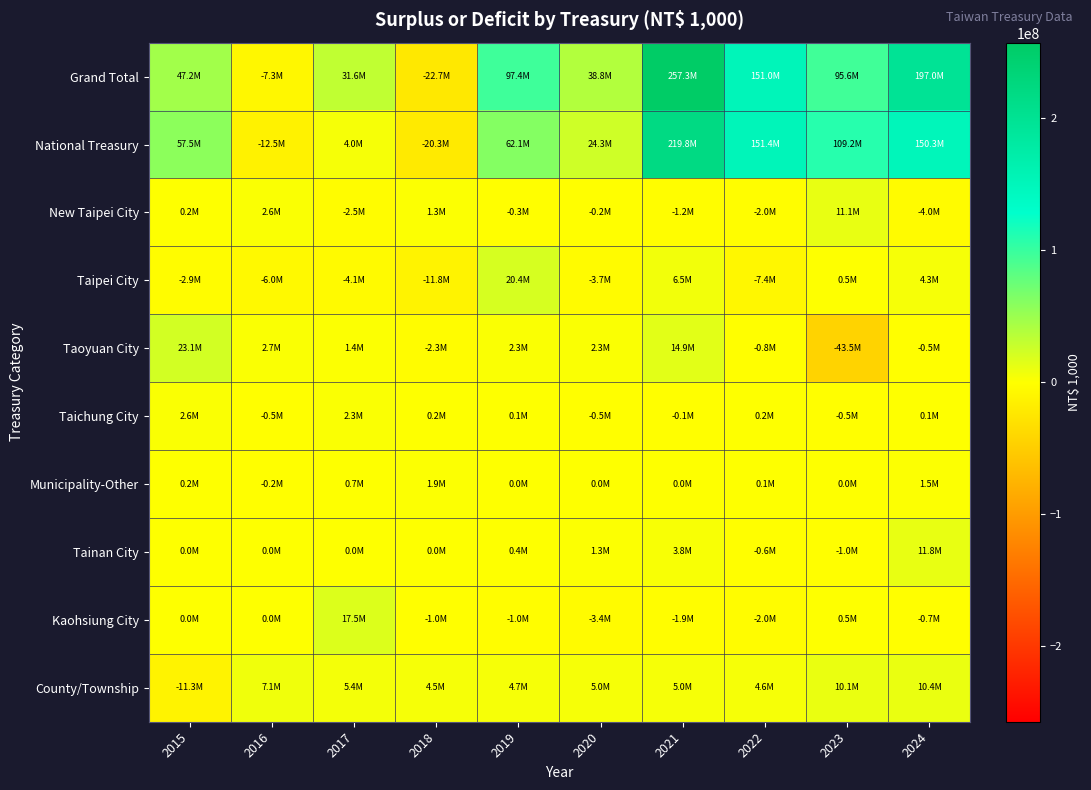

What is the difference between the highest and lowest values at 2017?

35719157